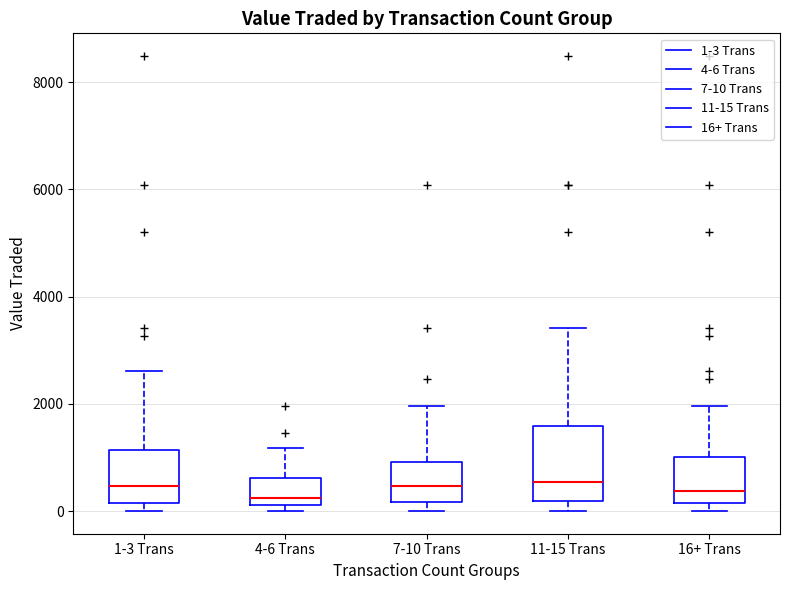

Where is the upper edge of the box for 4-6 Trans on the y-axis? The values are not printed on the chart, so give them approximately, as read against the axis.

600